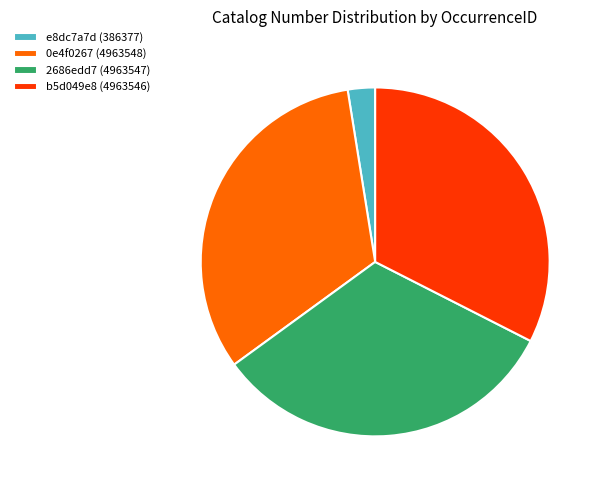

Do b5d049e8 (4963546) and 2686edd7 (4963547) together represent more than half of the pie?

Yes